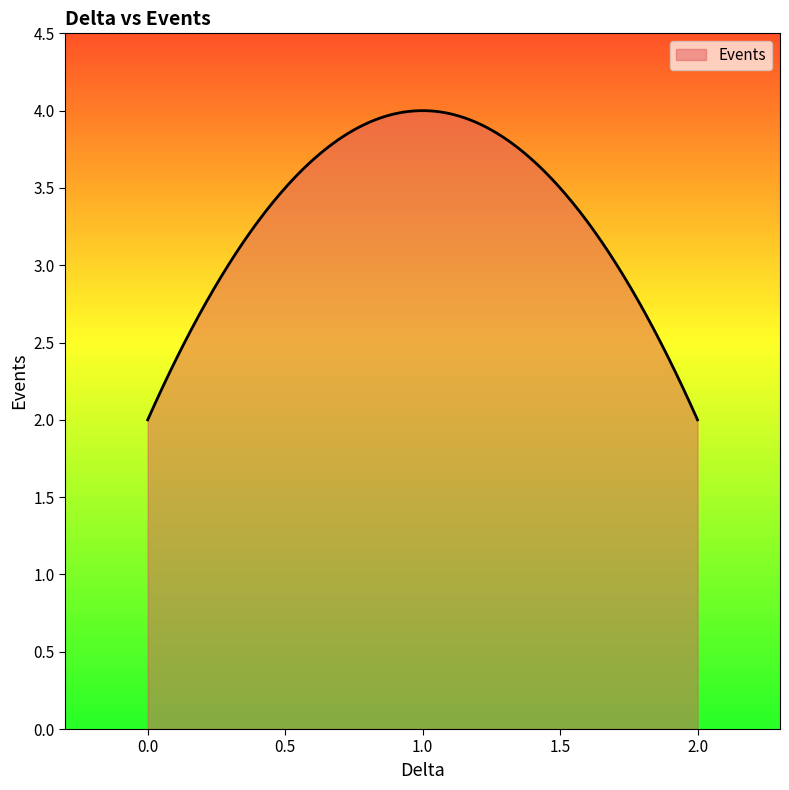

What is the value of the 5th point from the left?

1